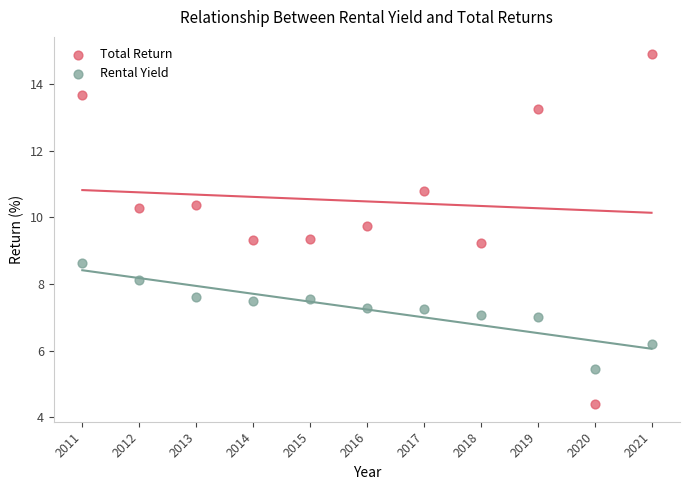

Which series reaches the minimum Y coordinate?

Total Return